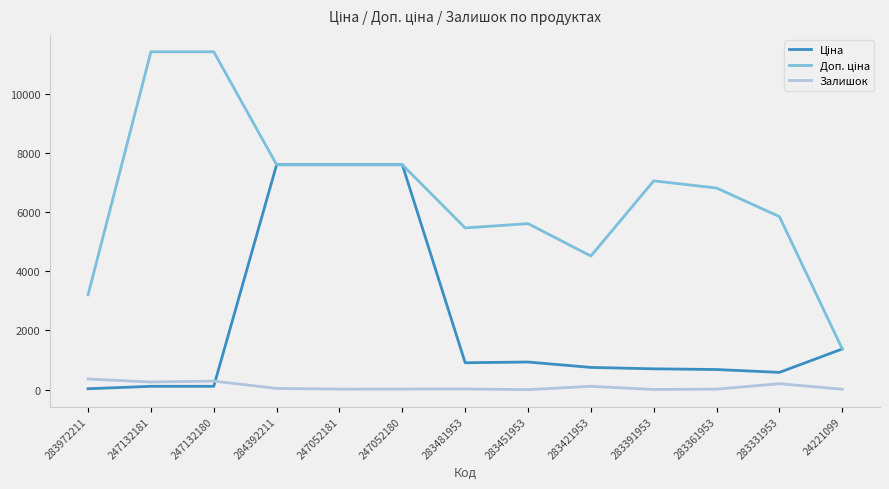

The value of Залишок at 283972211 is 360.0. True or false?

True